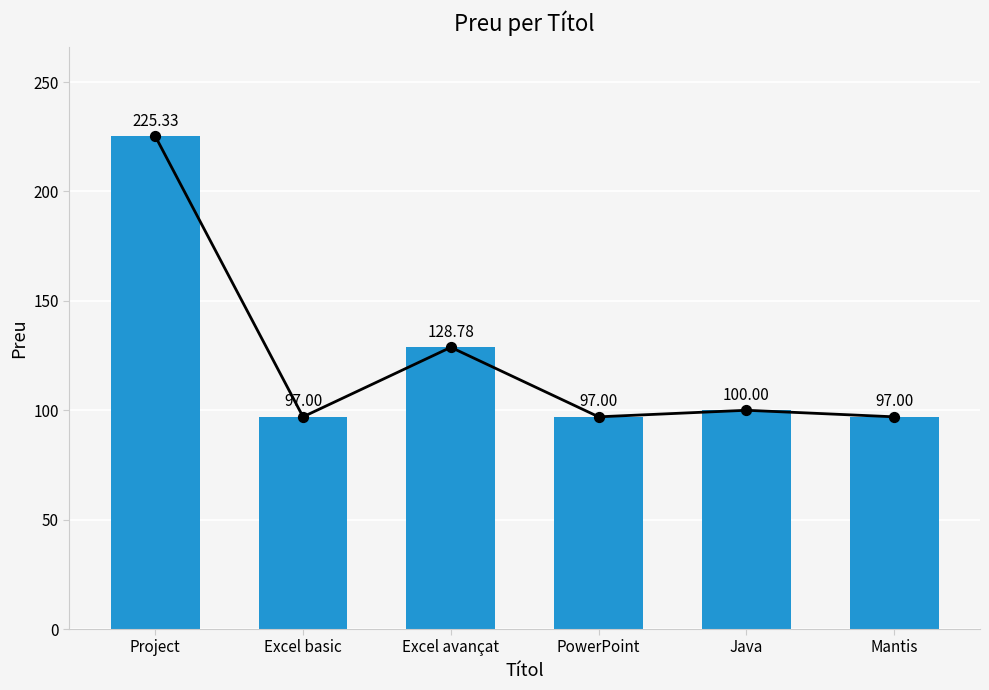

Approximately how many times larger is the value at Mantis compared to Excel basic?

1.0